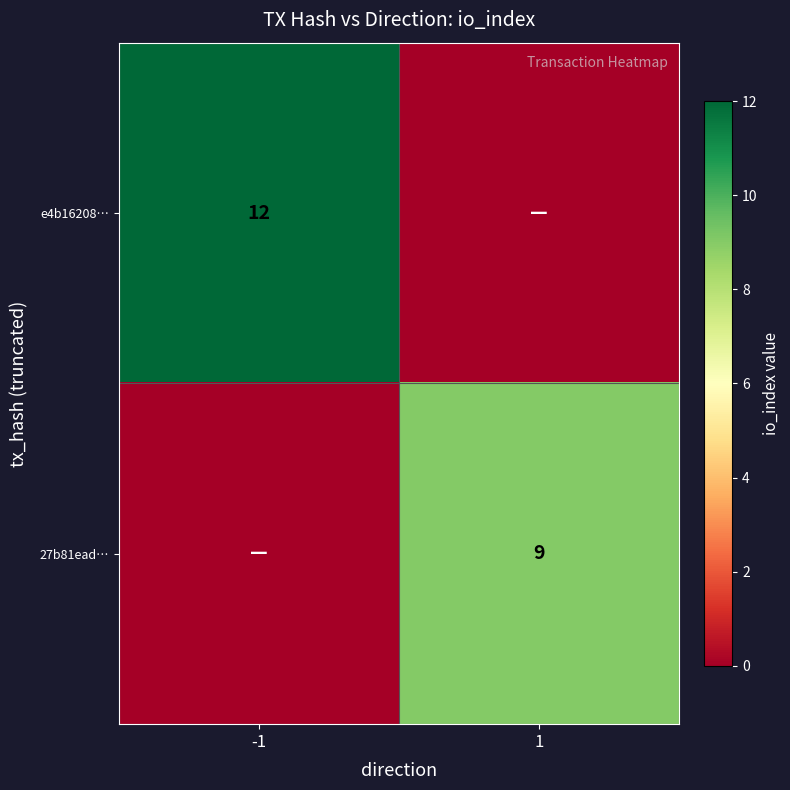

Is the value of e4b16208… at -1 greater than the value of 27b81ead… at 1?

Yes